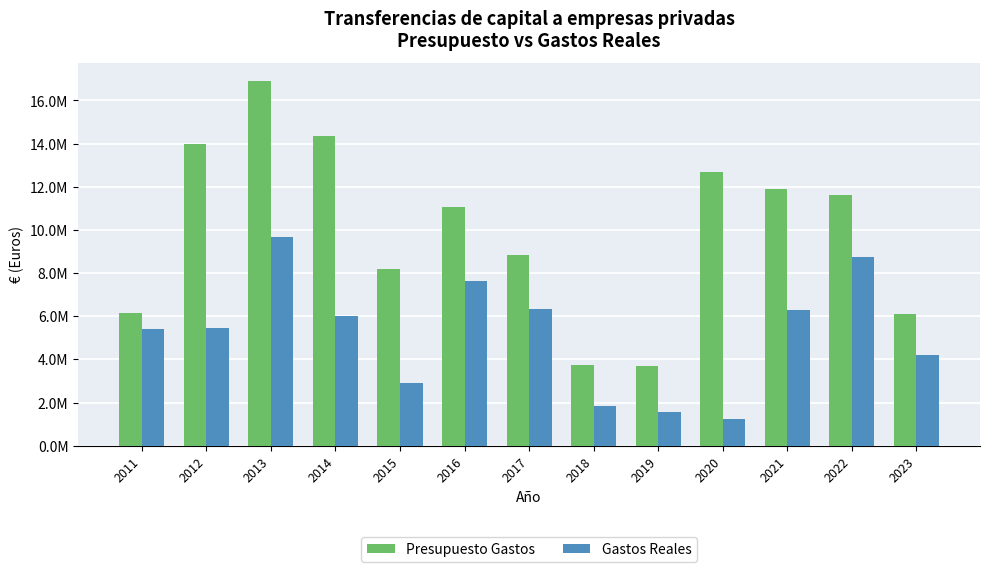

What is the approximate value of Presupuesto Gastos at 2019?

3688222.9